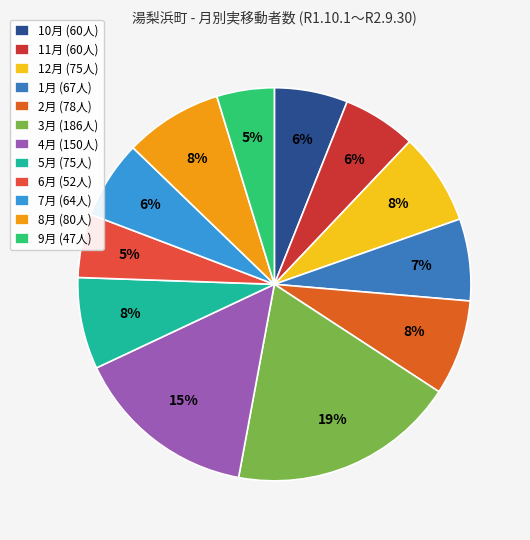

To the nearest percent, what is the difference between the largest and smallest slice percentages?

14%